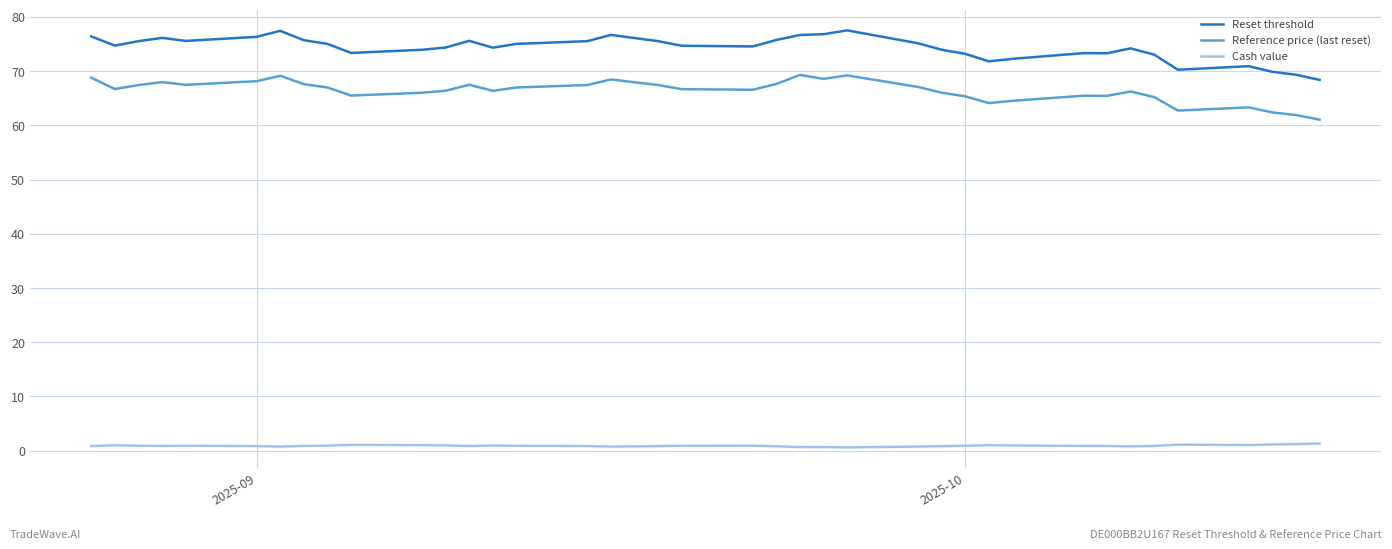

What is the difference between the maximum and minimum values in the Reset threshold series?

9.1